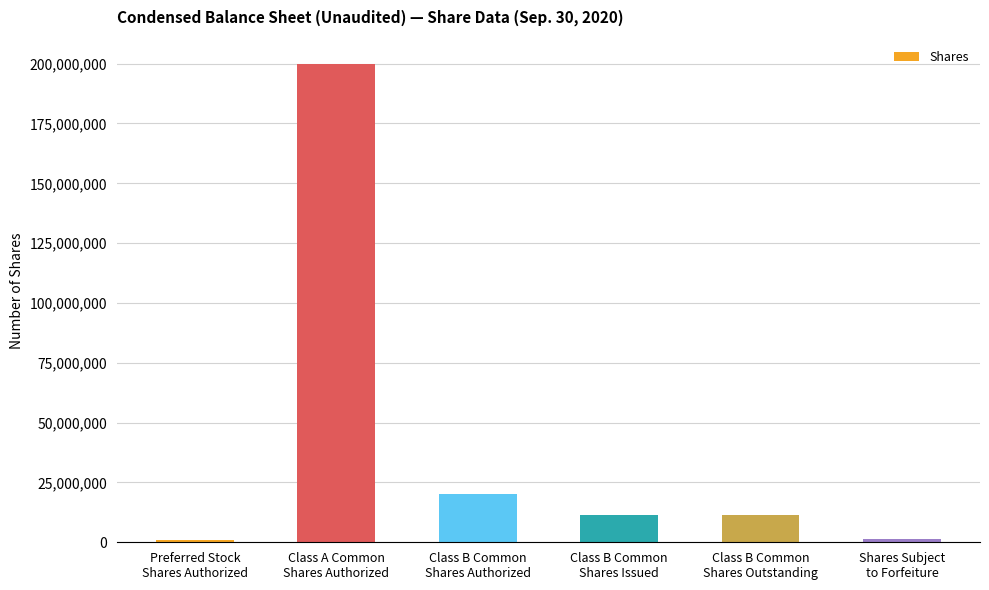

What is the maximum value shown in the chart?

200000000